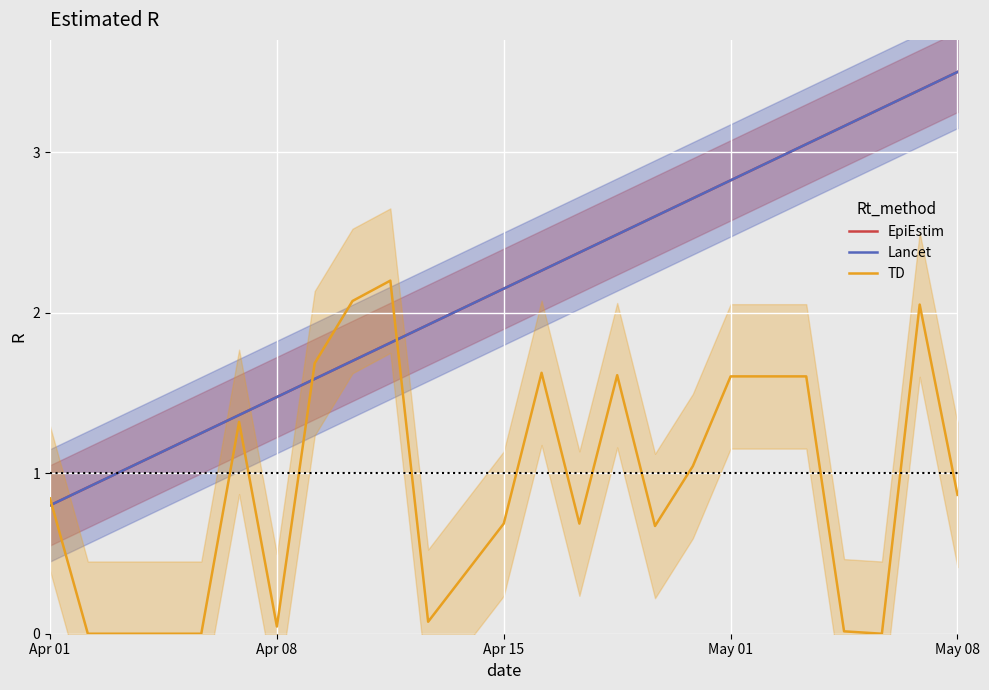

True or false: TD has more than 2 interior local peaks.

True